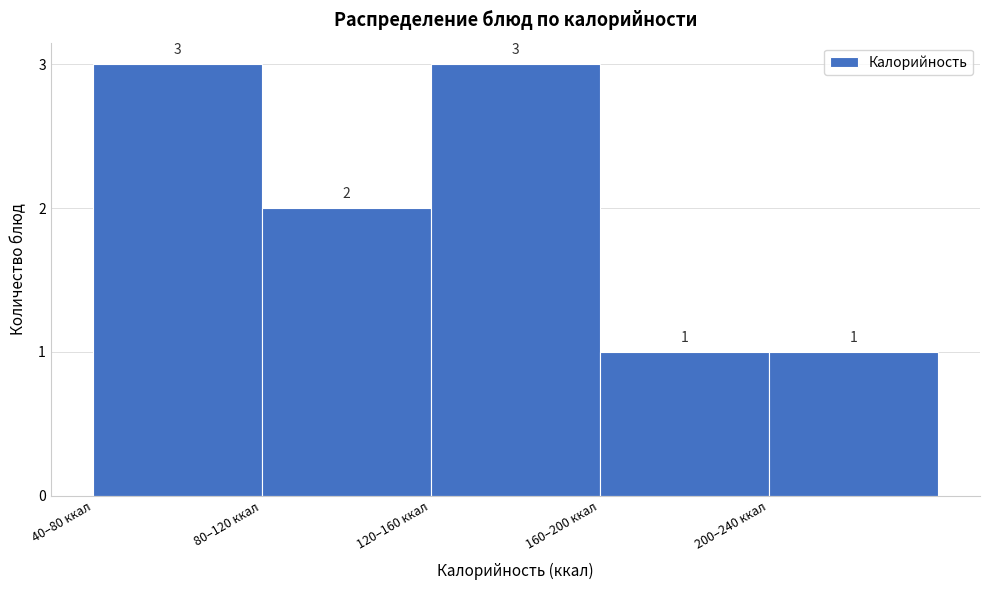

Reading left to right, transcribe all the data shown in this chart.

3	2	3	1	1